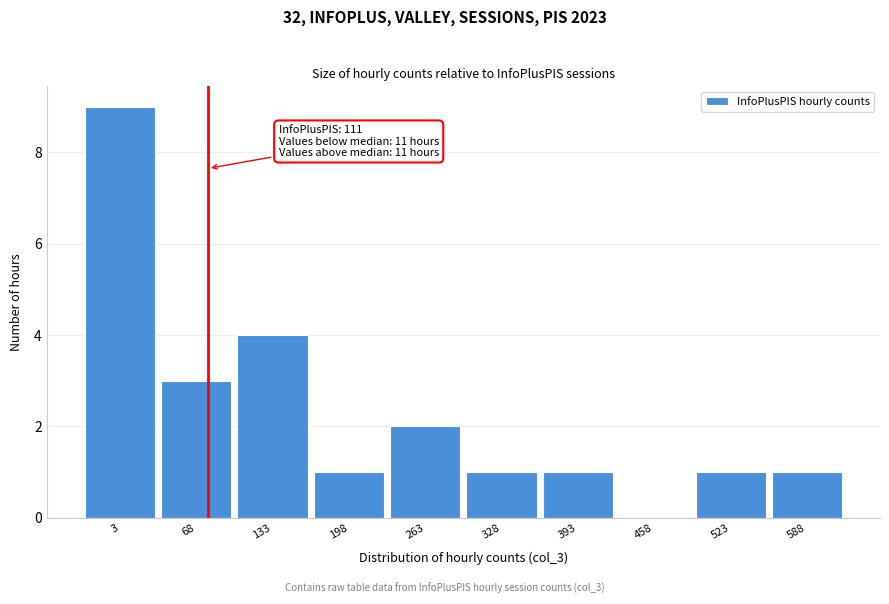

Reading left to right, extract all data points from this chart.

3=9	68=3	133=4	198=1	263=2	328=1	393=1	458=0	523=1	588=1